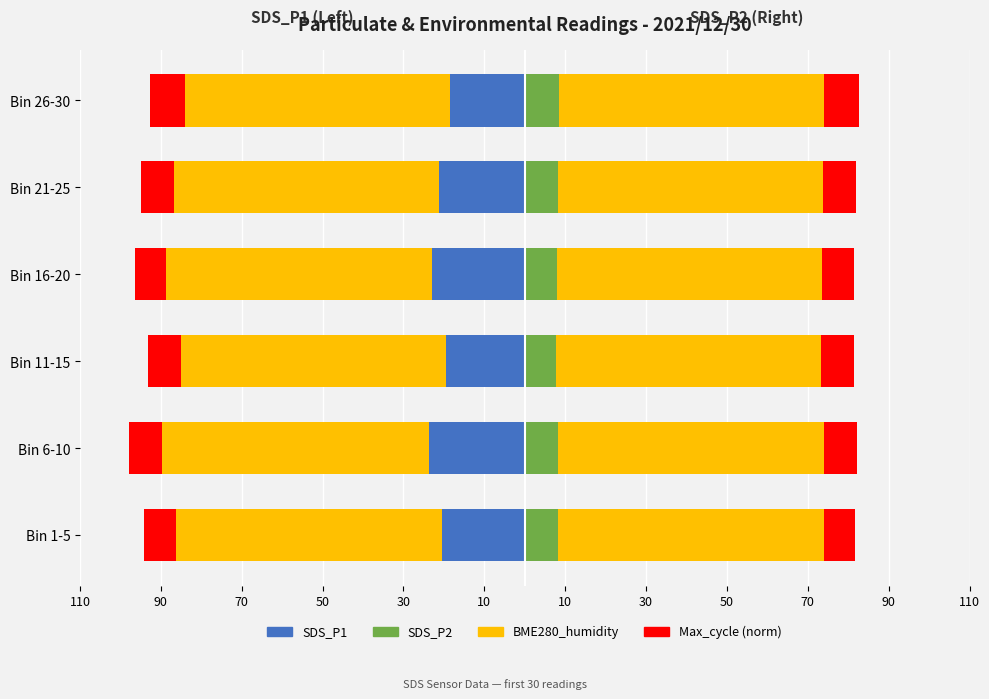

True or false: SDS_P1 has a value of -8.1 at Bin 16-20.

False